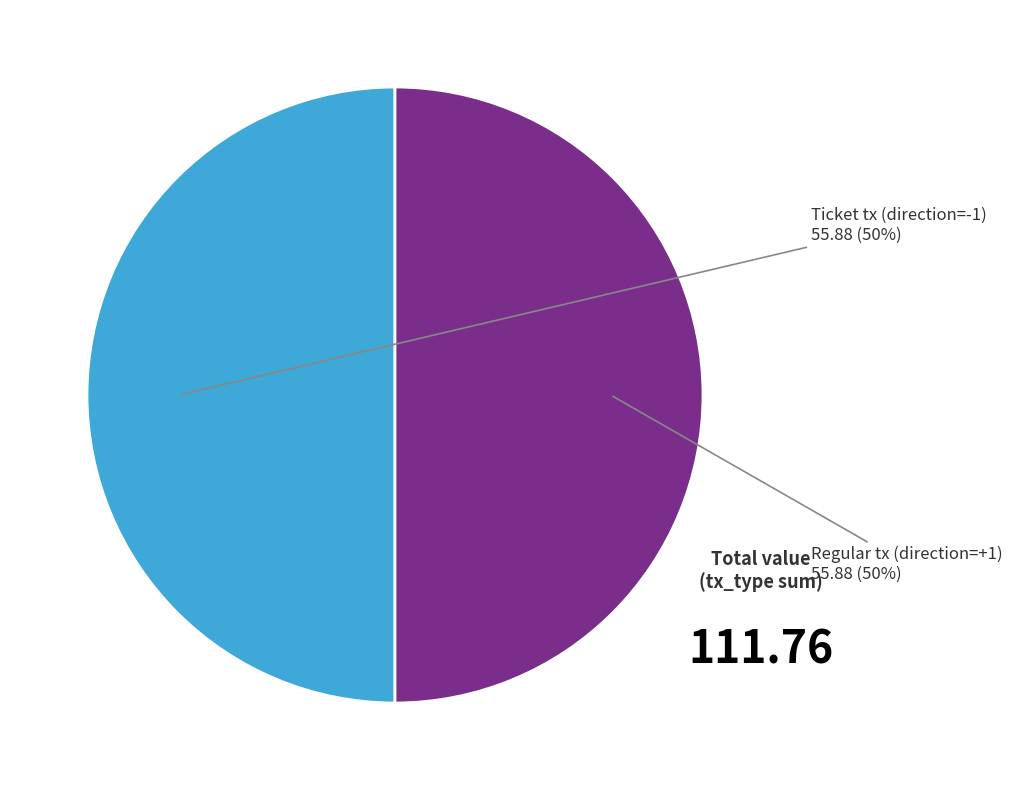

To the nearest percent, what is the average slice percentage?

50%